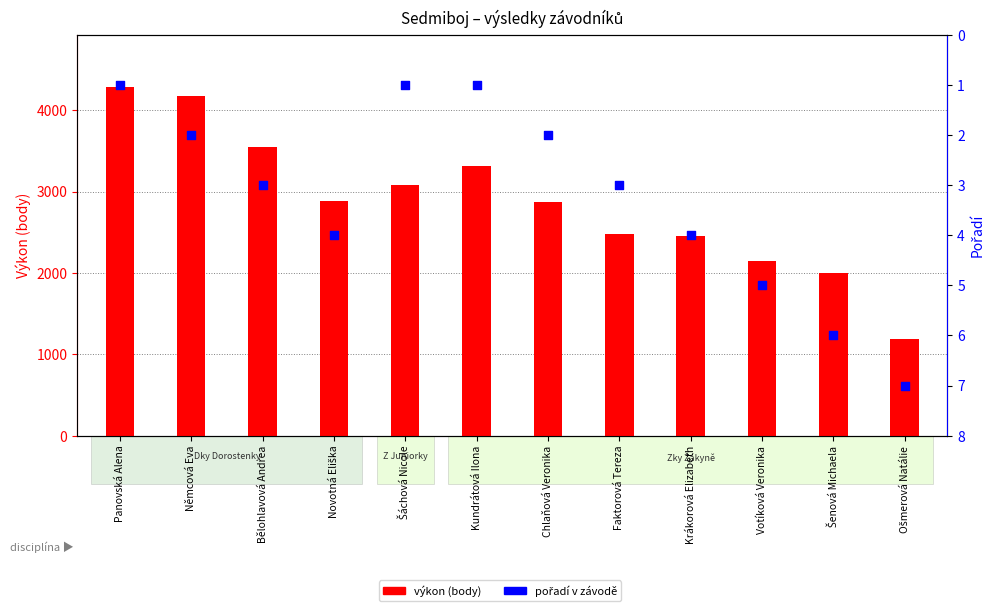

Which series contains the lowest Y value?

pořadí v závodě